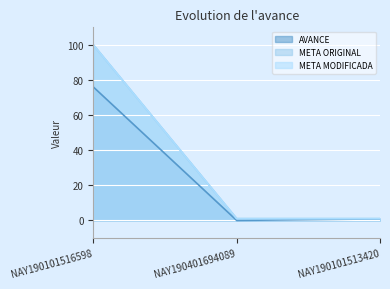

Rank the series by their maximum value, from highest to lowest.

META ORIGINAL, META MODIFICADA, AVANCE